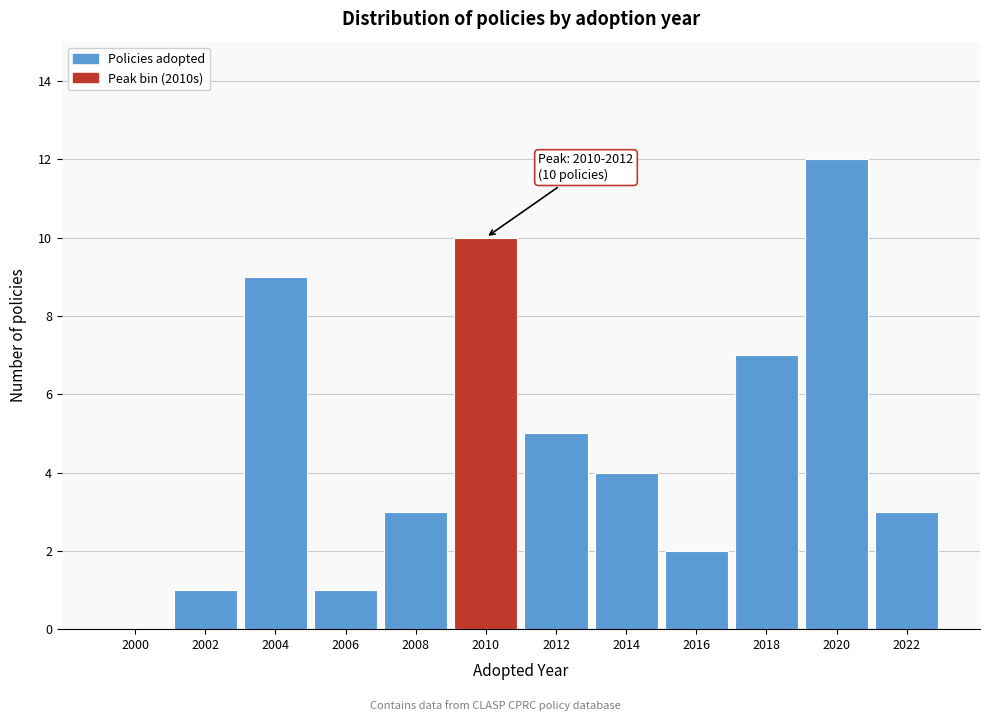

Reading left to right, list all the values displayed in this chart.

2000=0	2002=1	2004=9	2006=1	2008=3	2010=10	2012=5	2014=4	2016=2	2018=7	2020=12	2022=3